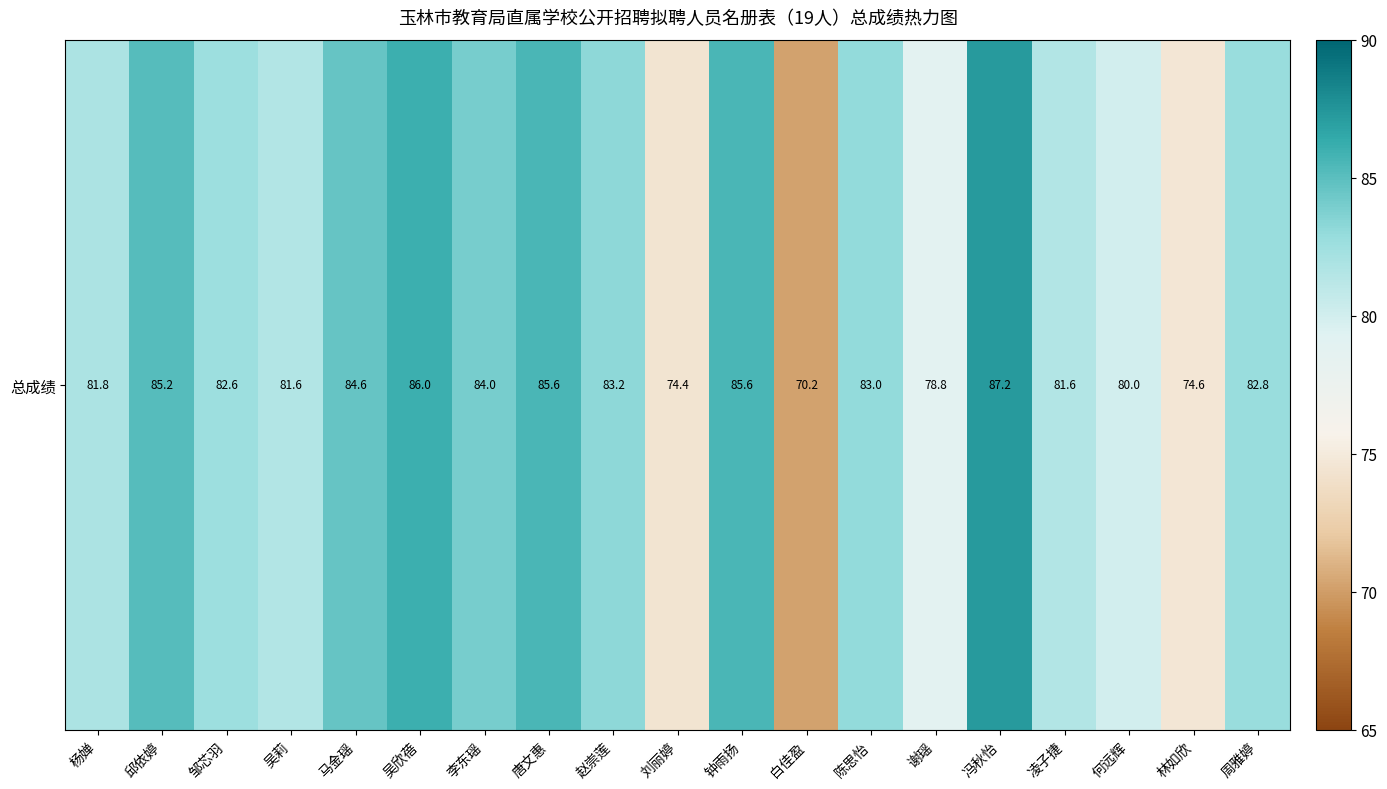

What is the sum of all values?

1552.8